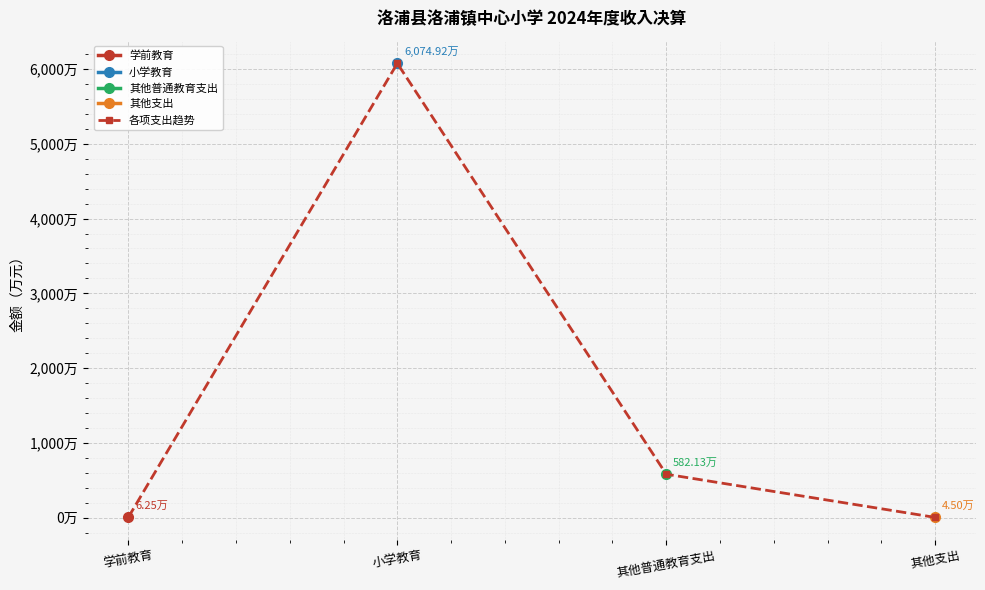

What is the sum of all values?

6667.8